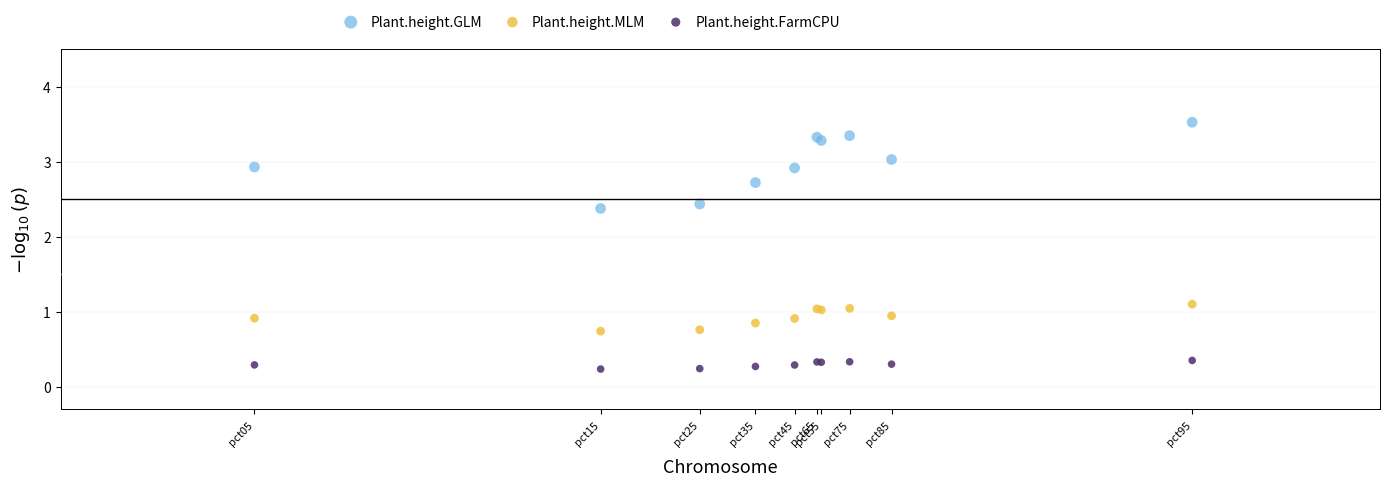

Which series has the widest spread of Y values?

Plant.height.GLM